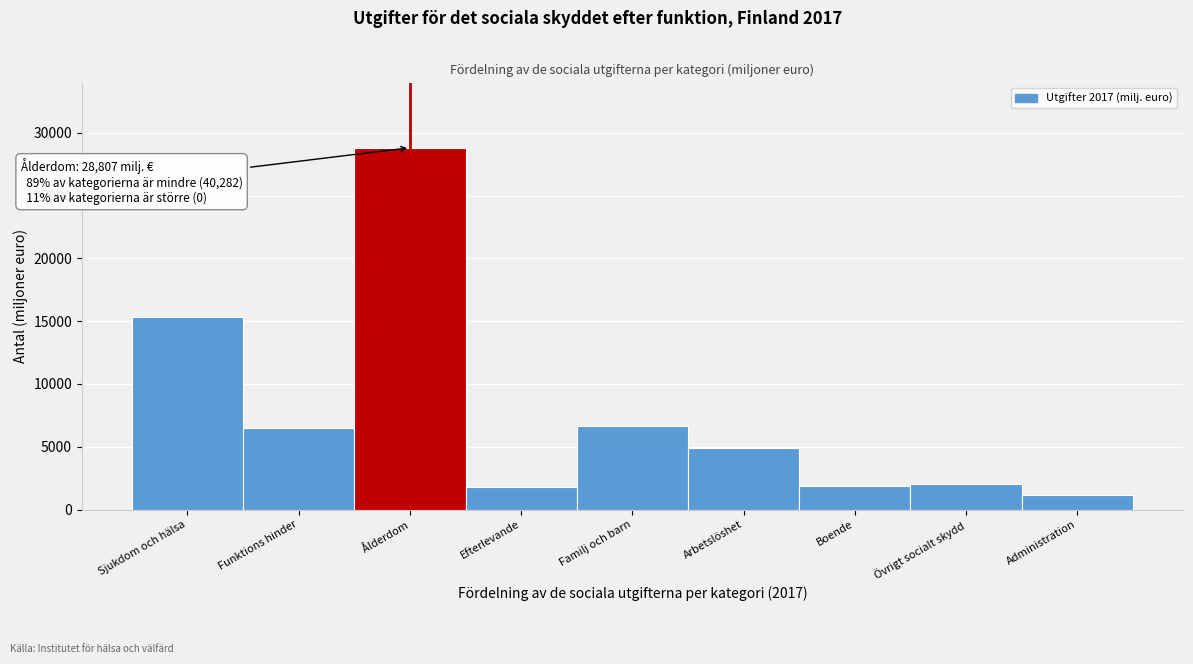

Which category has the highest value across all series?

Ålderdom